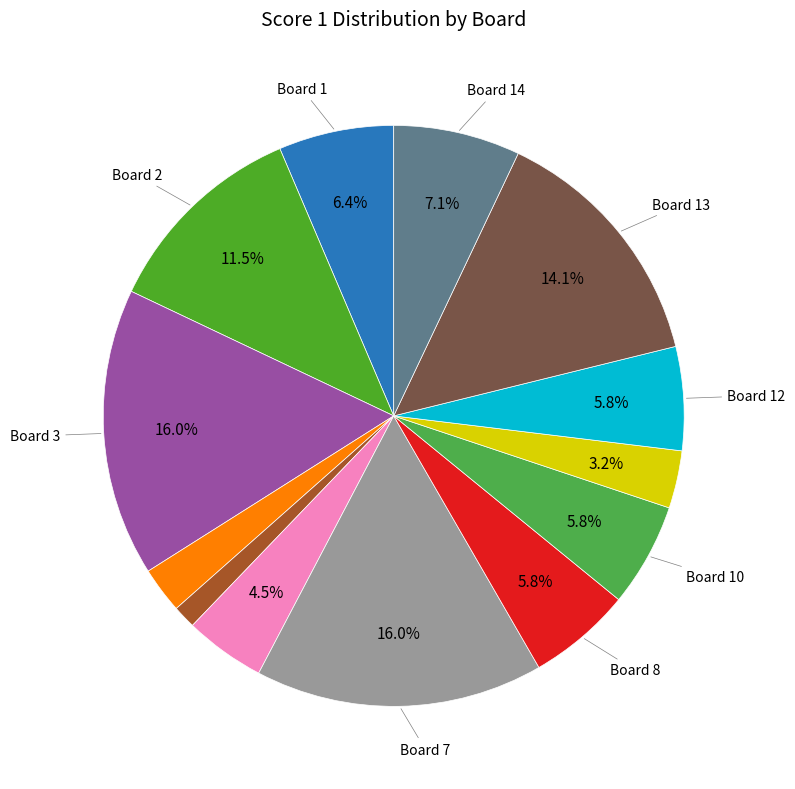

Count the number of slices in the pie.

13